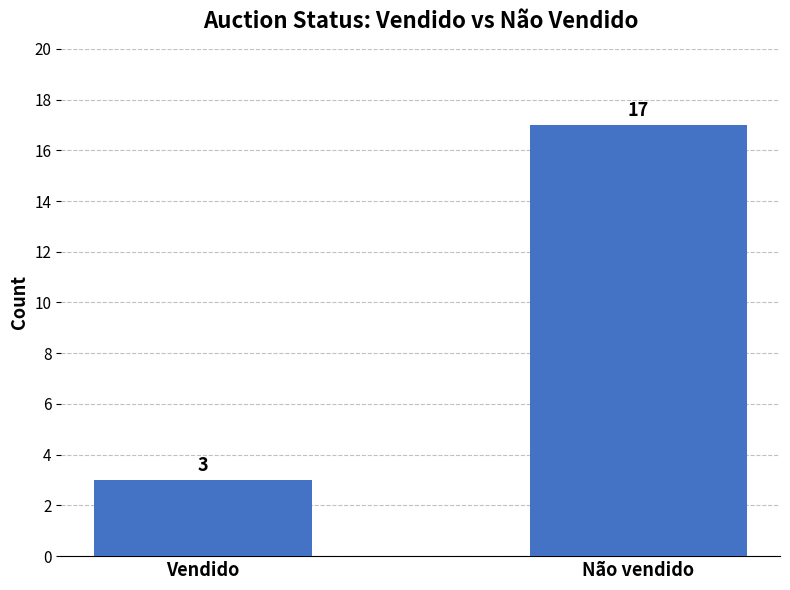

What is the greatest value displayed?

17